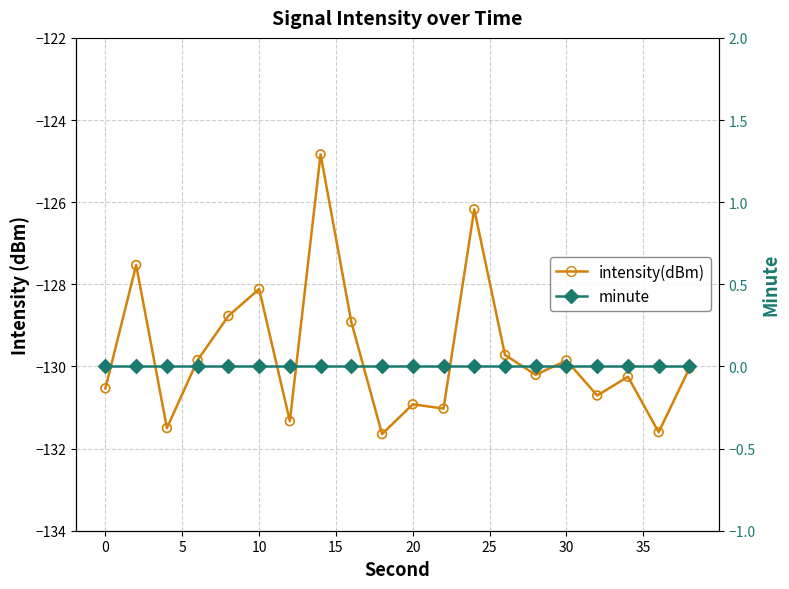

Is the value of intensity(dBm) at 5 greater than the value of minute at 5?

No